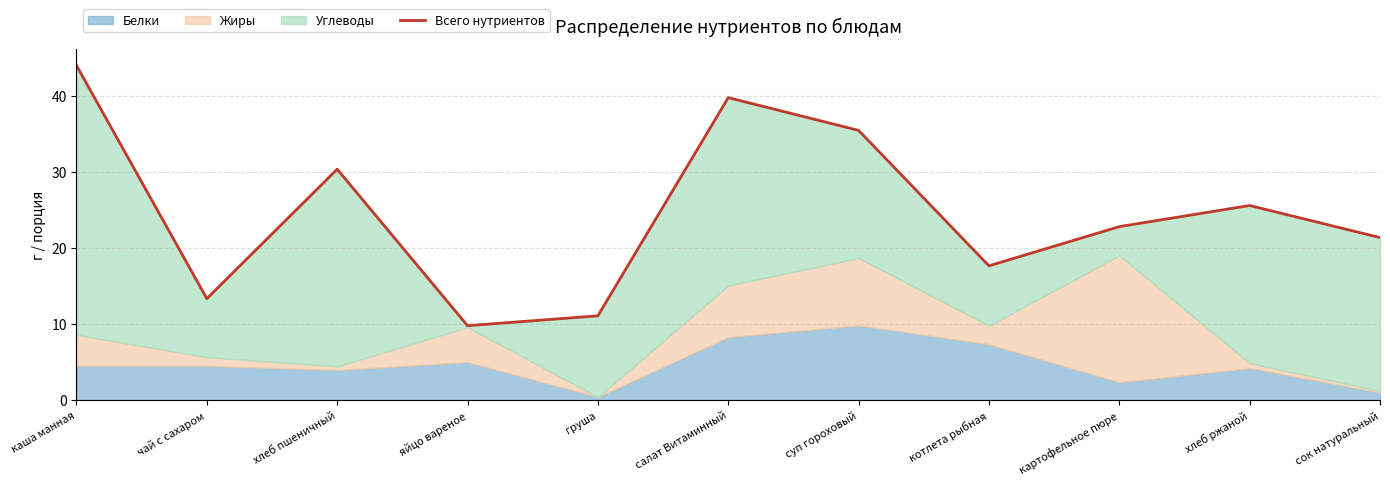

What is the average value?

24.7